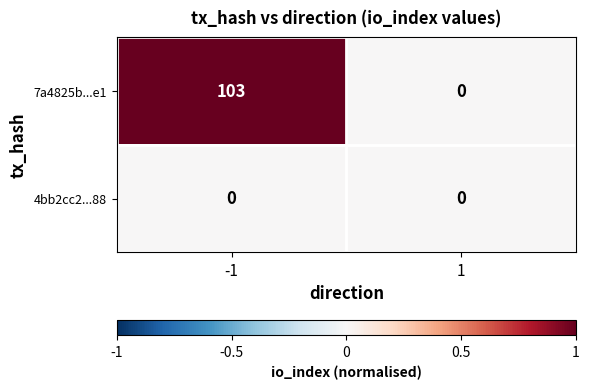

Which series has the widest spread of values?

7a4825b...e1